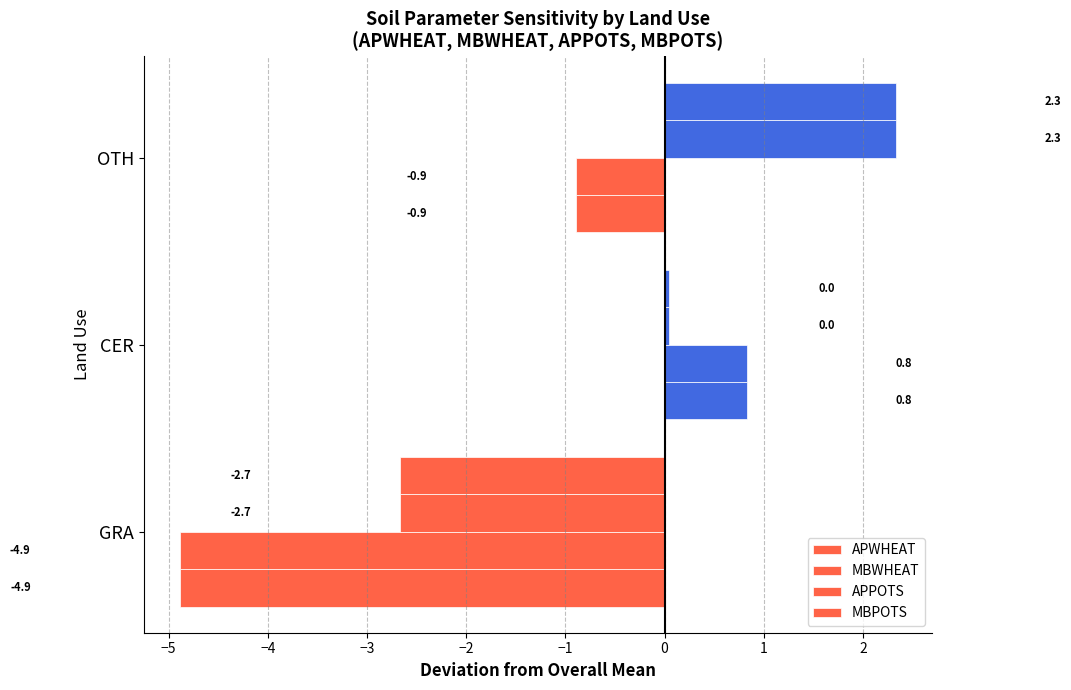

Count the number of data series in this chart.

4